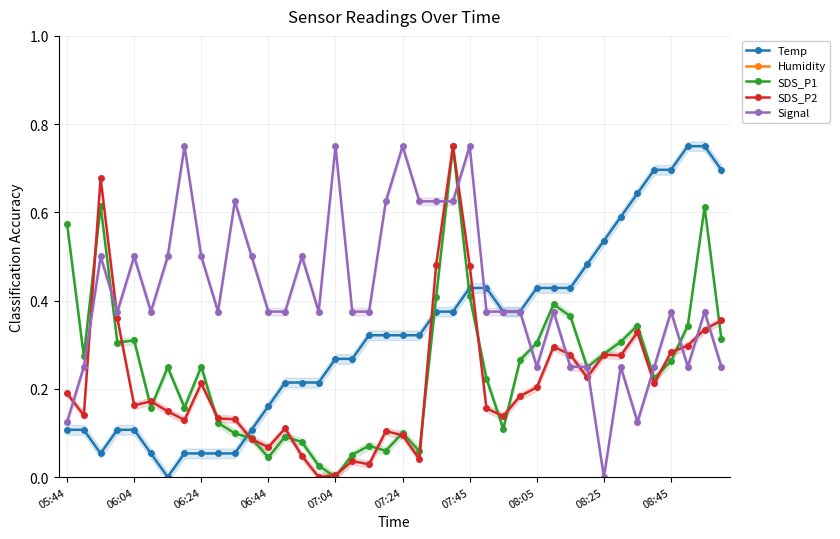

What is the average value of the Temp series?

0.3